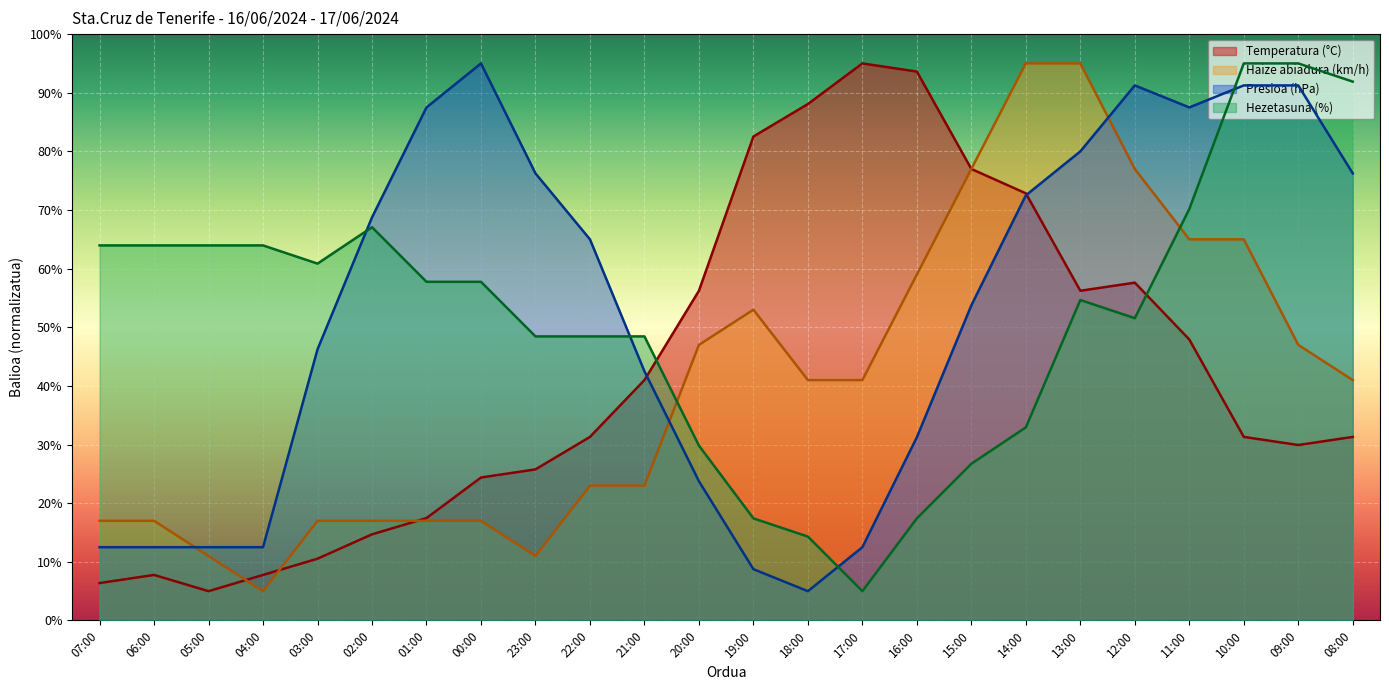

How many lines are shown in the chart?

4